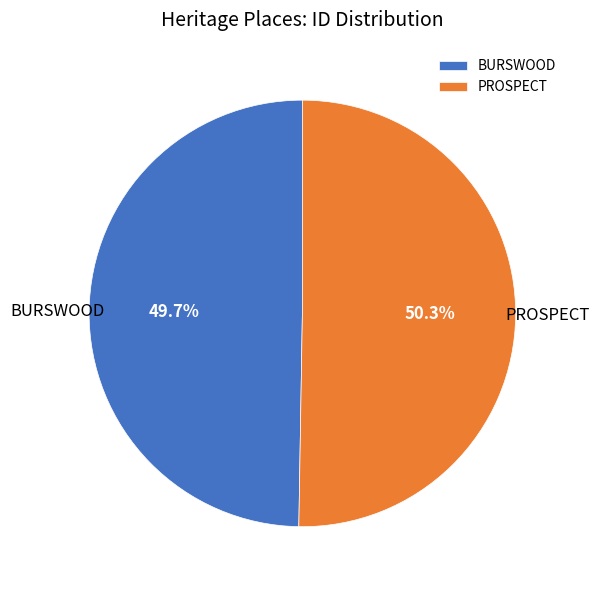

Which category has the biggest portion of the pie?

PROSPECT